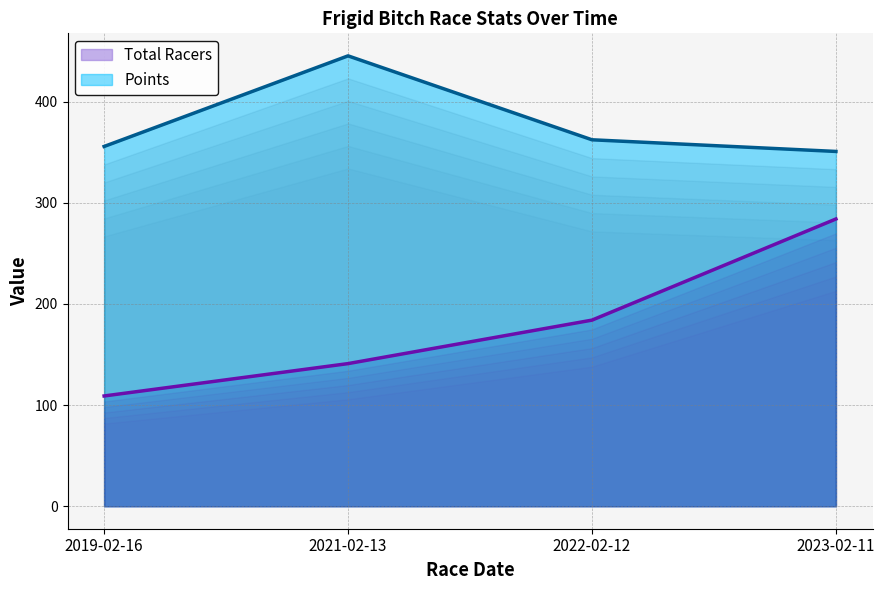

True or false: Points and Total Racers cross at least once.

False